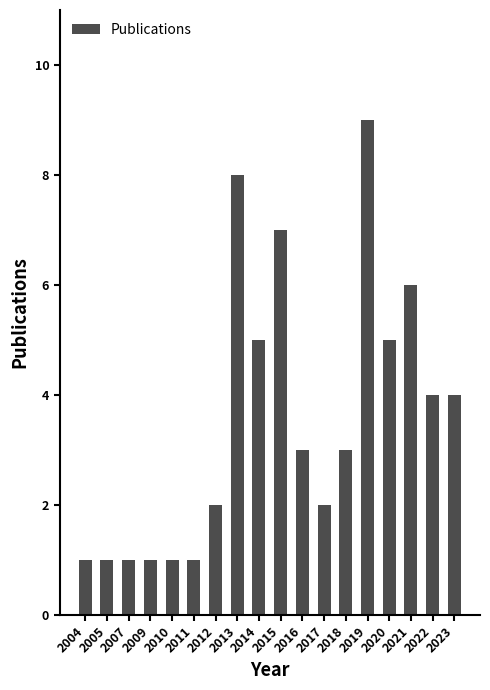

Are the bars grouped side by side (vs. stacked)?

No